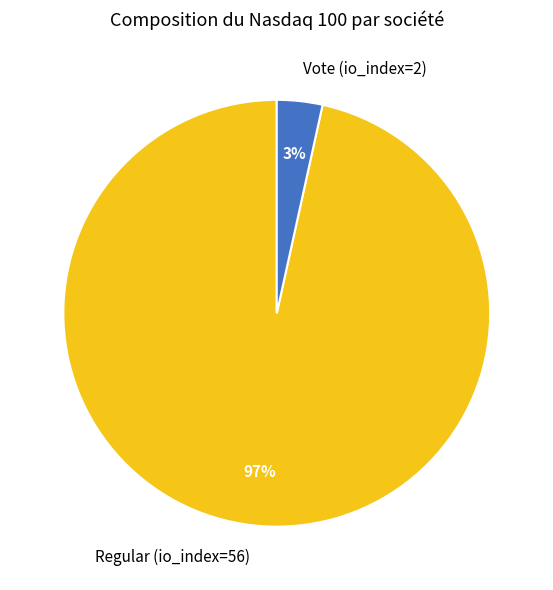

How many segments does this pie chart have?

2